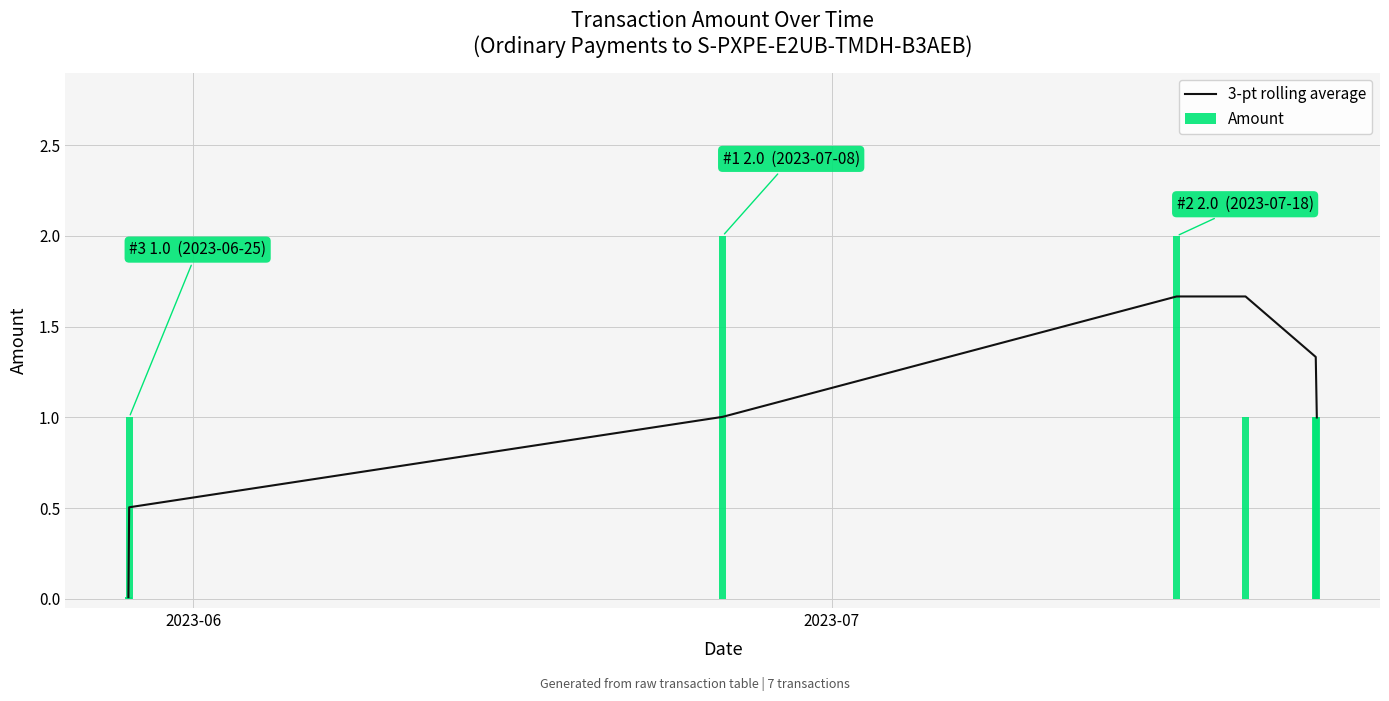

What is the sum of all Amount values?

8.0